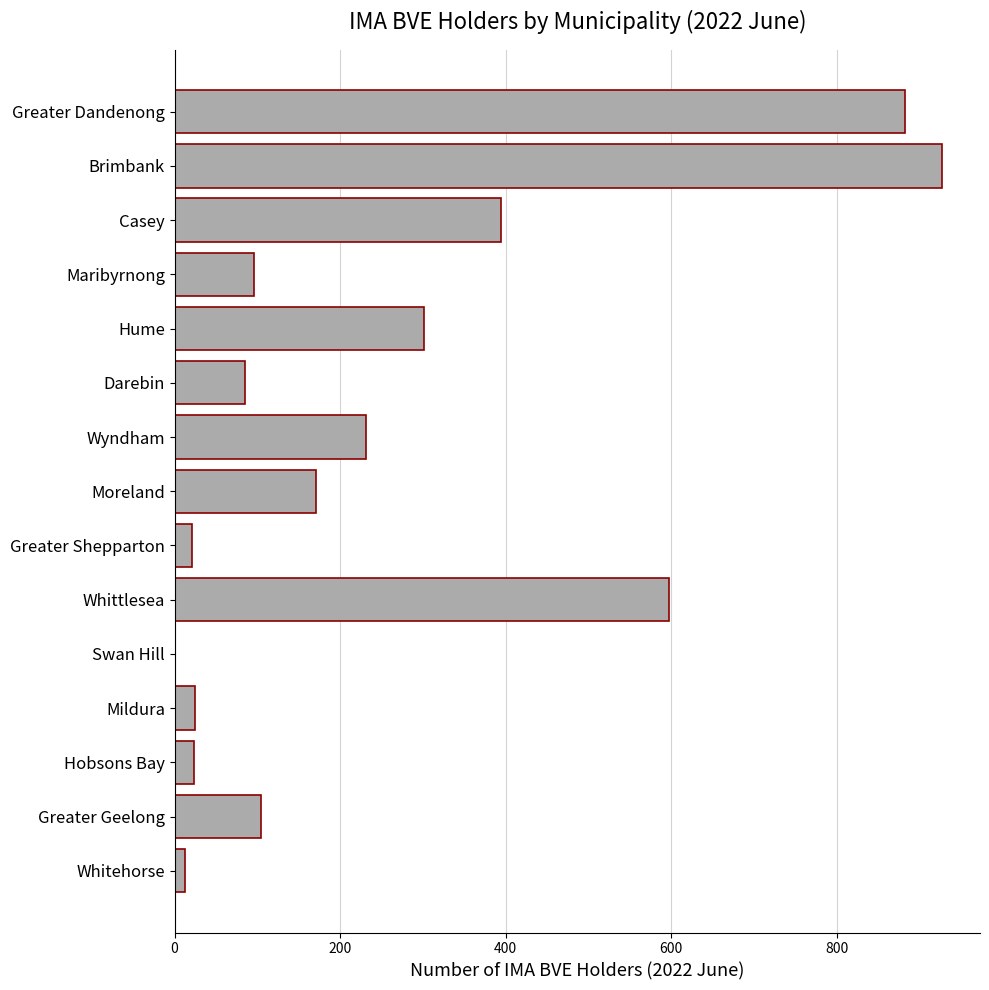

What is the change in value from Hobsons Bay to Maribyrnong?

+72.5